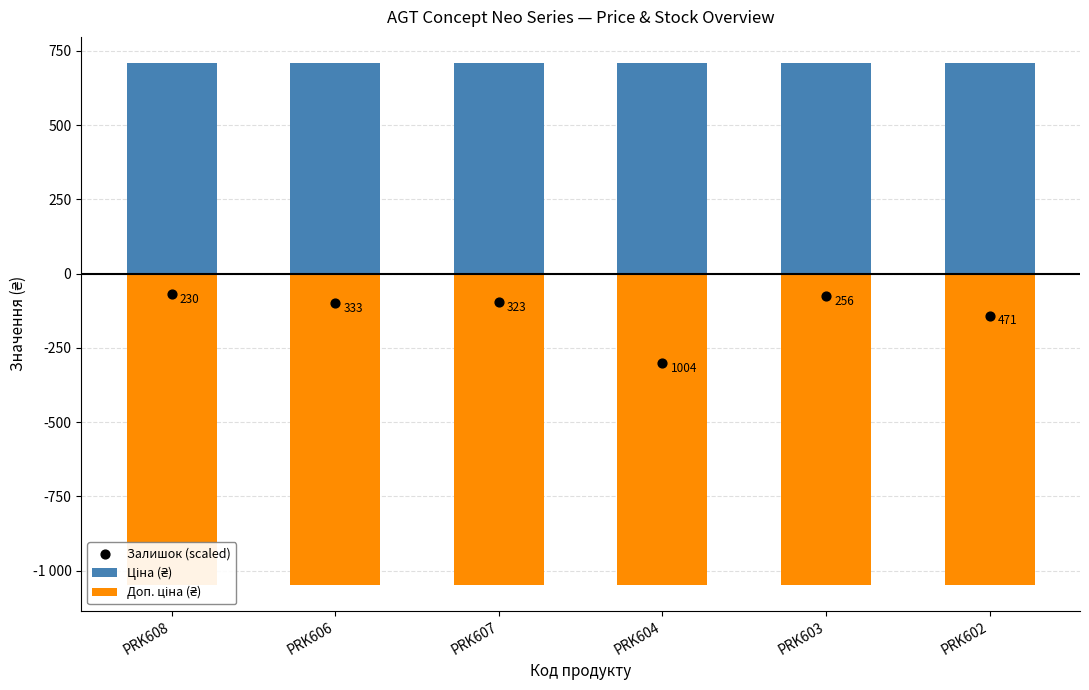

What are all the series names shown in the legend?

Ціна (₴), Доп. ціна (₴), Залишок (scaled)